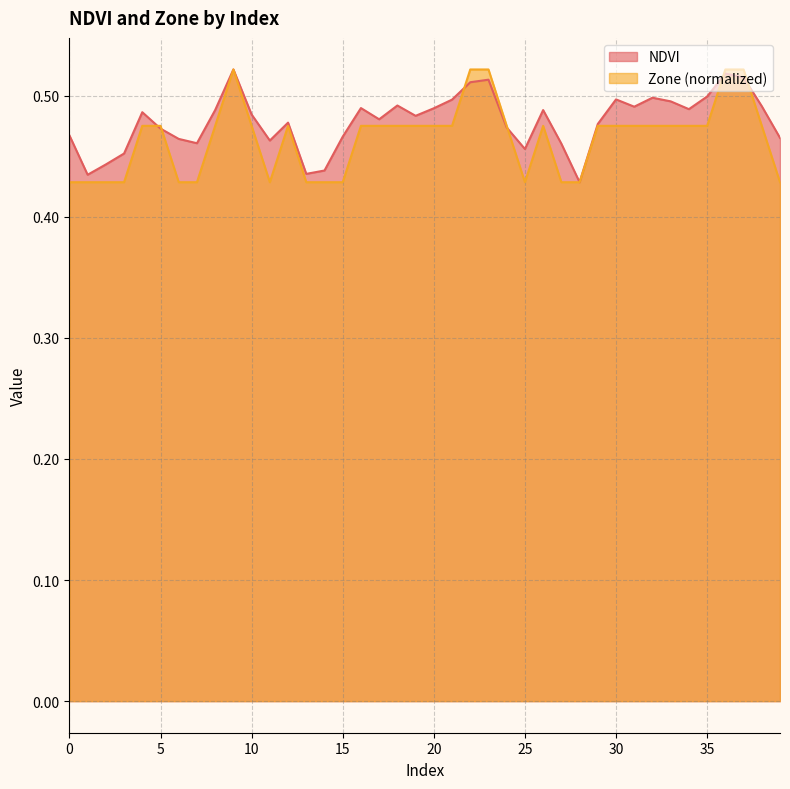

Reading left to right, transcribe all the data shown in this chart.

NDVI: 0.5	0.4	0.4	0.5	0.5	0.5	0.5	0.5	0.5	0.5	0.5	0.5	0.5	0.4	0.4	0.5	0.5	0.5	0.5	0.5	0.5	0.5	0.5	0.5	0.5	0.5	0.5	0.5	0.4	0.5	0.5	0.5	0.5	0.5	0.5	0.5	0.5	0.5	0.5	0.5
Zone: 0.4	0.4	0.4	0.4	0.5	0.5	0.4	0.4	0.5	0.5	0.5	0.4	0.5	0.4	0.4	0.4	0.5	0.5	0.5	0.5	0.5	0.5	0.5	0.5	0.5	0.4	0.5	0.4	0.4	0.5	0.5	0.5	0.5	0.5	0.5	0.5	0.5	0.5	0.5	0.4